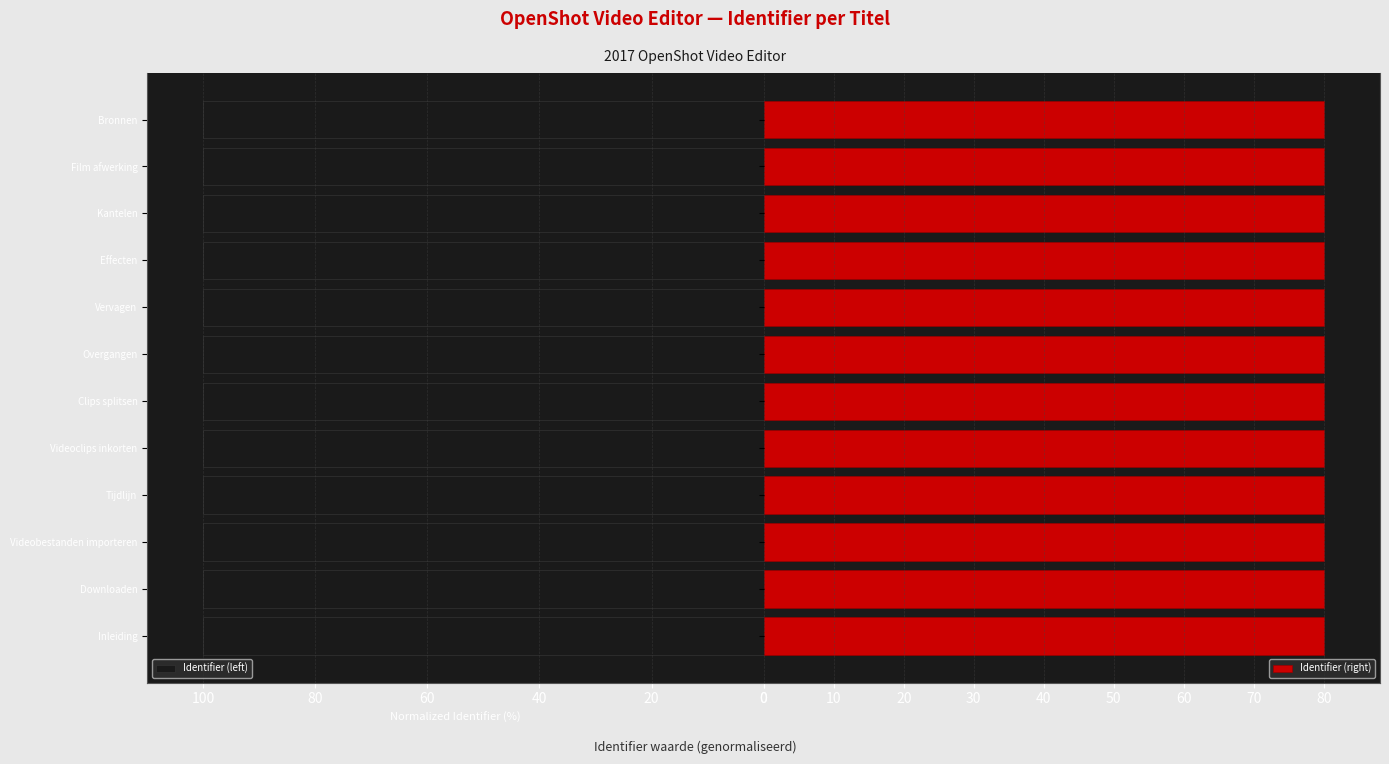

True or false: Identifier (left) has a value of 100.0 at Tijdlijn.

True